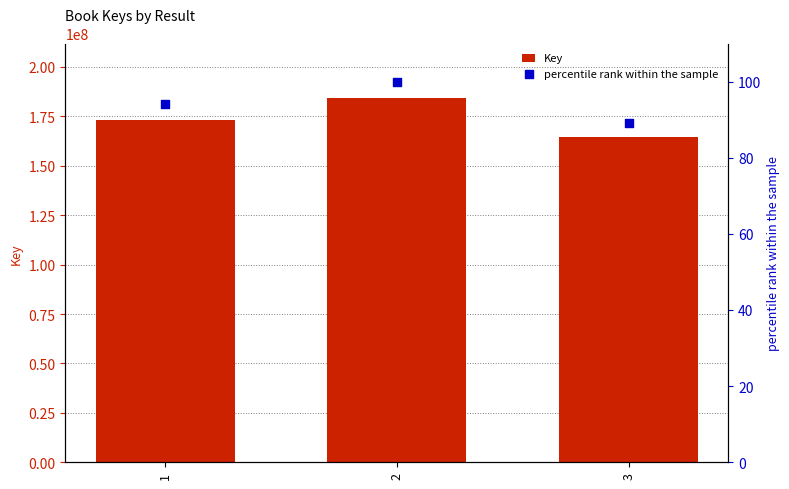

Which series has the largest total across all categories?

Key